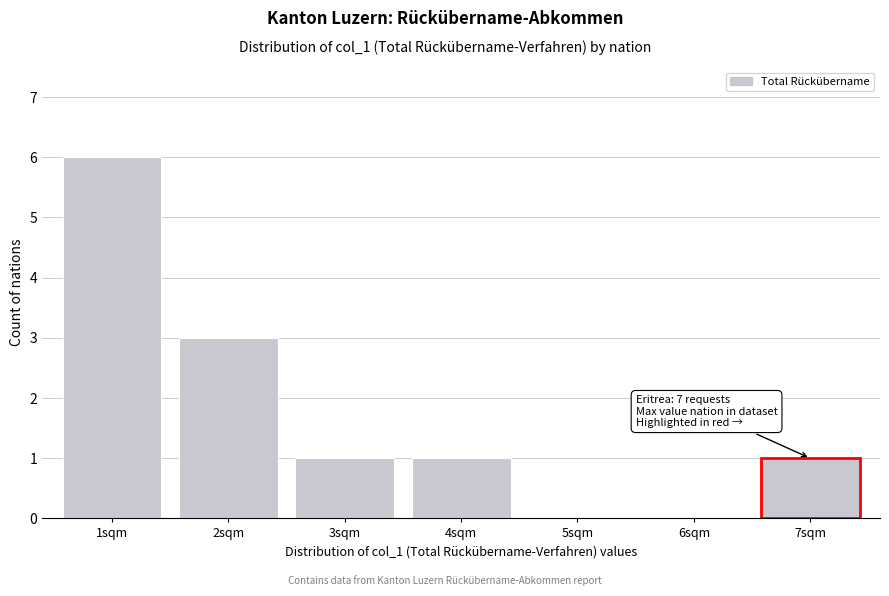

Reading left to right, transcribe all the data shown in this chart.

1sqm=6	2sqm=3	3sqm=1	4sqm=1	5sqm=0	6sqm=0	7sqm=1